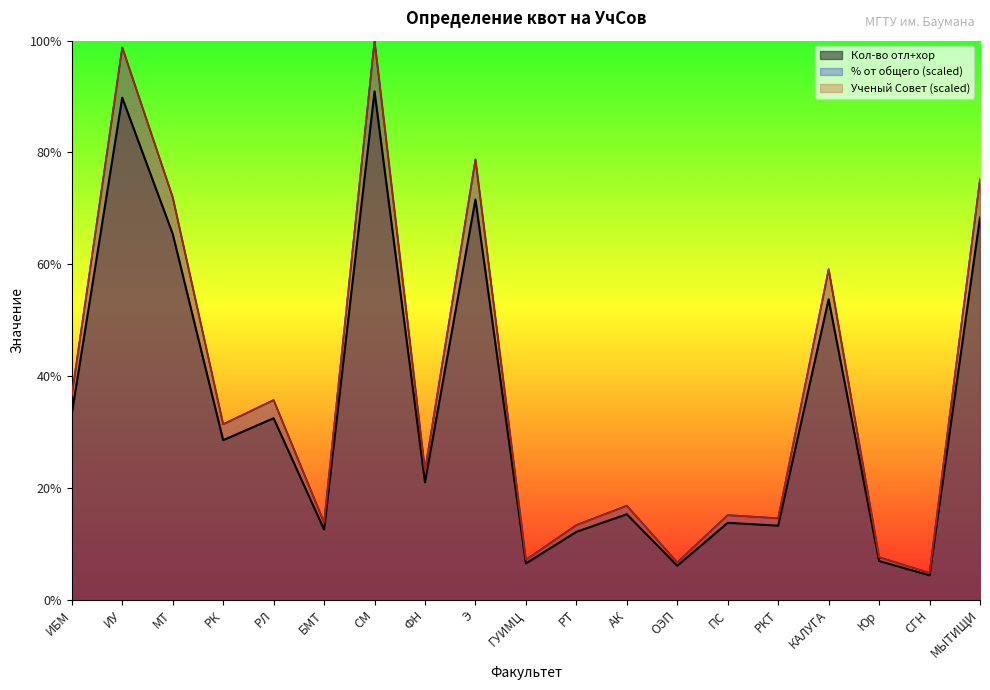

True or false: Кол-во отл+хор has a value of 334.0 at РК.

True